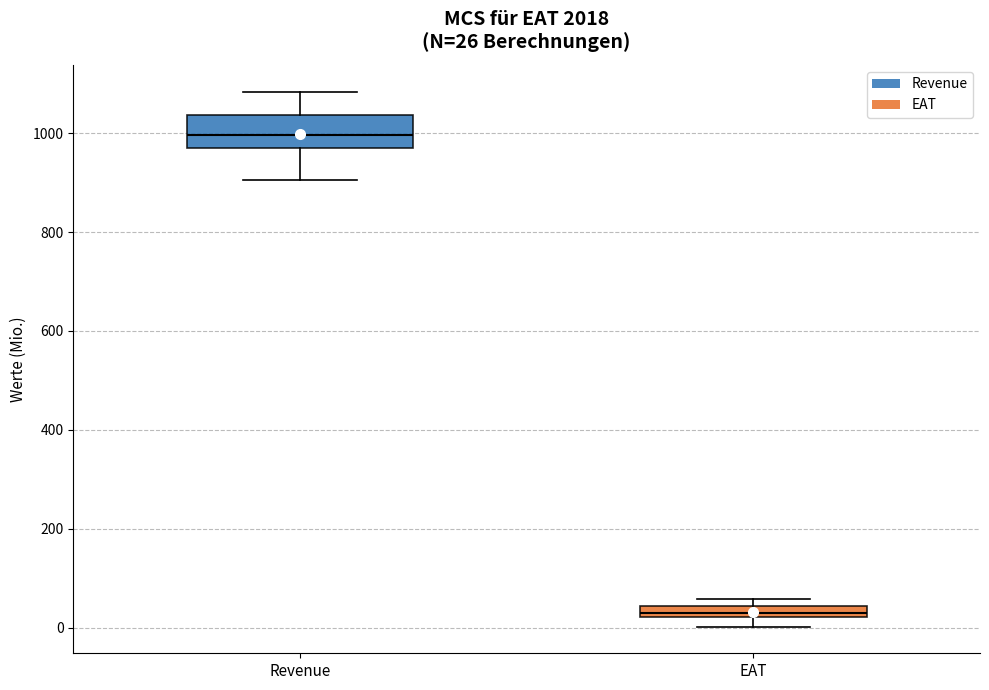

Which box has the lowest median line?

EAT